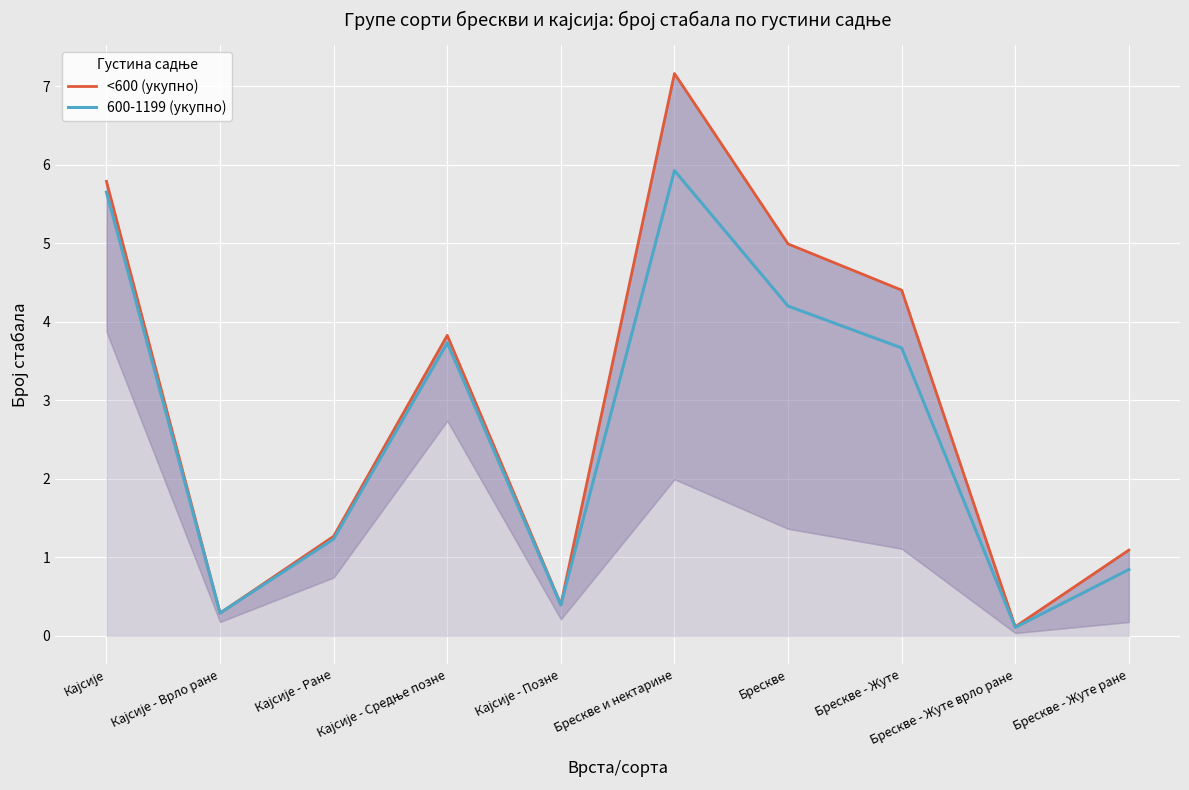

Reading right to left, transcribe all the data shown in this chart.

<600 (укупно): 1.1	0.1	4.4	5.0	7.2	0.4	3.8	1.3	0.3	5.8
600-1199 (укупно): 0.8	0.1	3.7	4.2	5.9	0.4	3.7	1.2	0.3	5.6